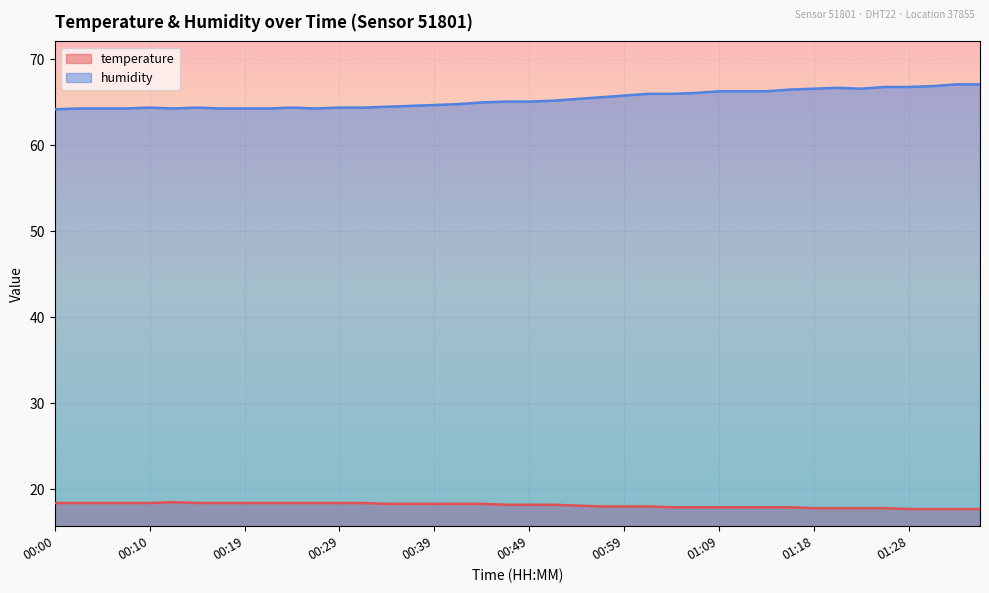

True or false: humidity and temperature cross at least once.

False